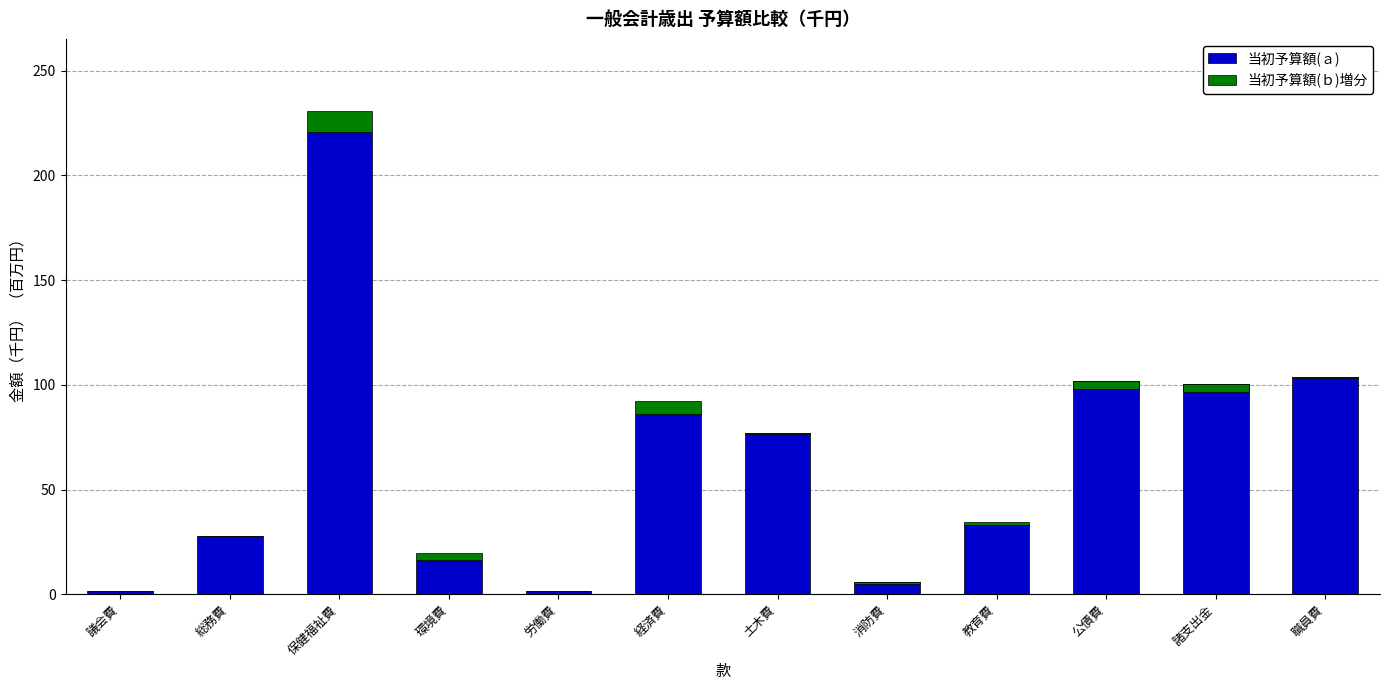

Which category has the lowest value in the 当初予算額(ａ) series?

議会費